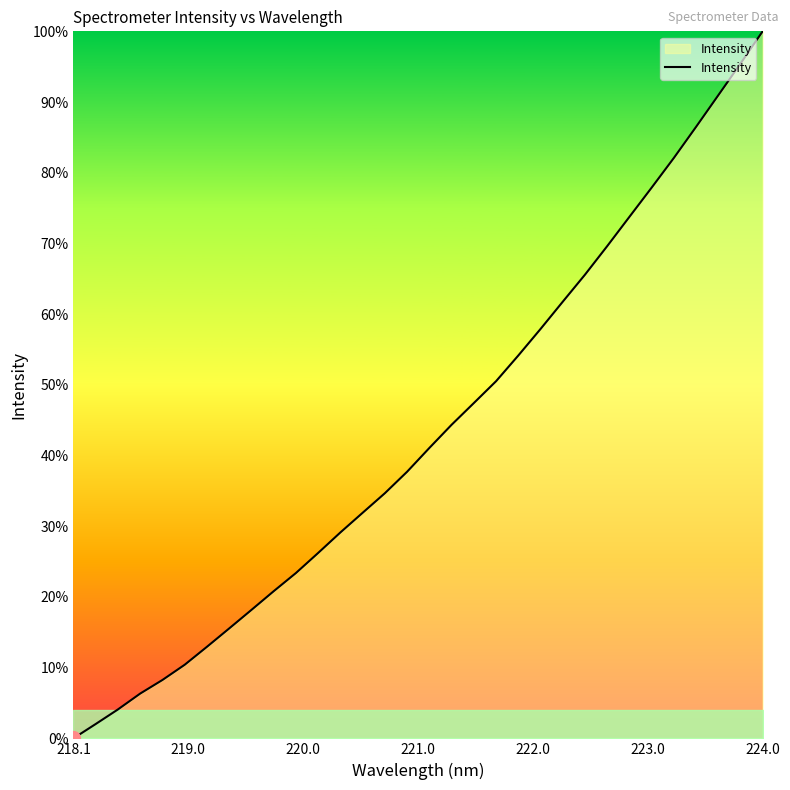

Does the chart display data point markers on the line(s)?

No